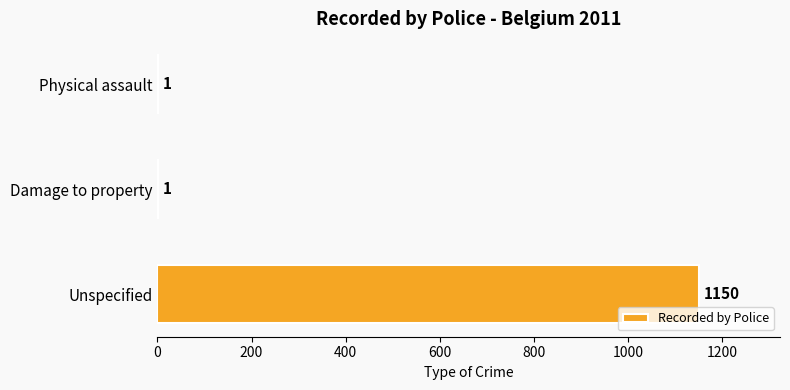

What is the greatest value displayed?

1150